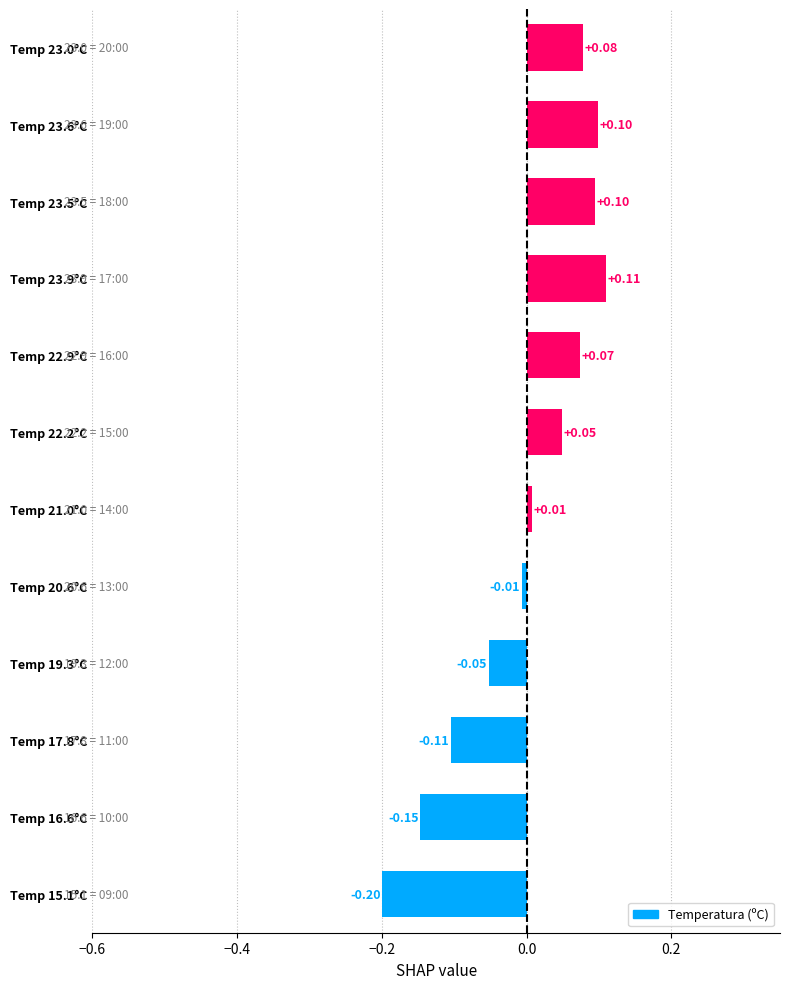

What is the difference between the maximum and second lowest values?

0.3